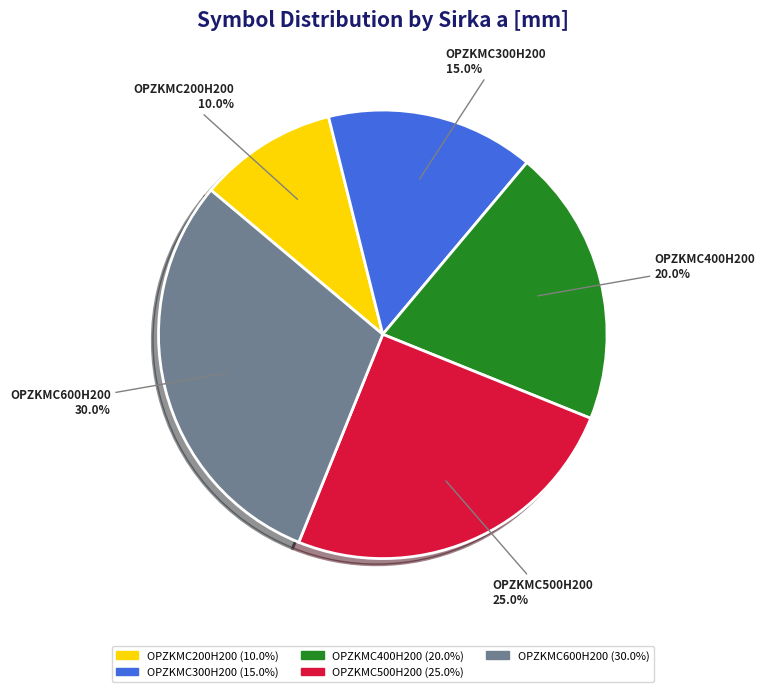

Which slice is the smallest?

OPZKMC200H200